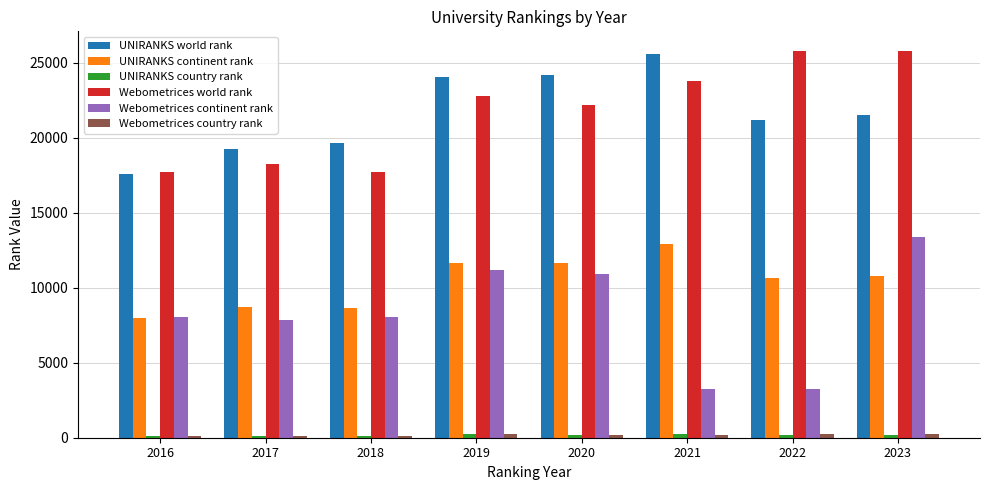

Between 2016 and 2022, which series saw the biggest shift?

Webometrices world rank